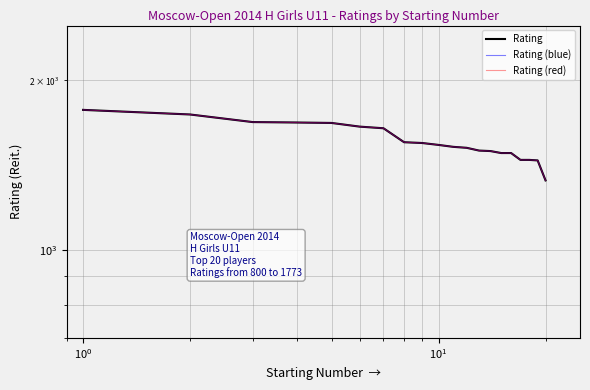

How many data points in Rating are above 1537?

9